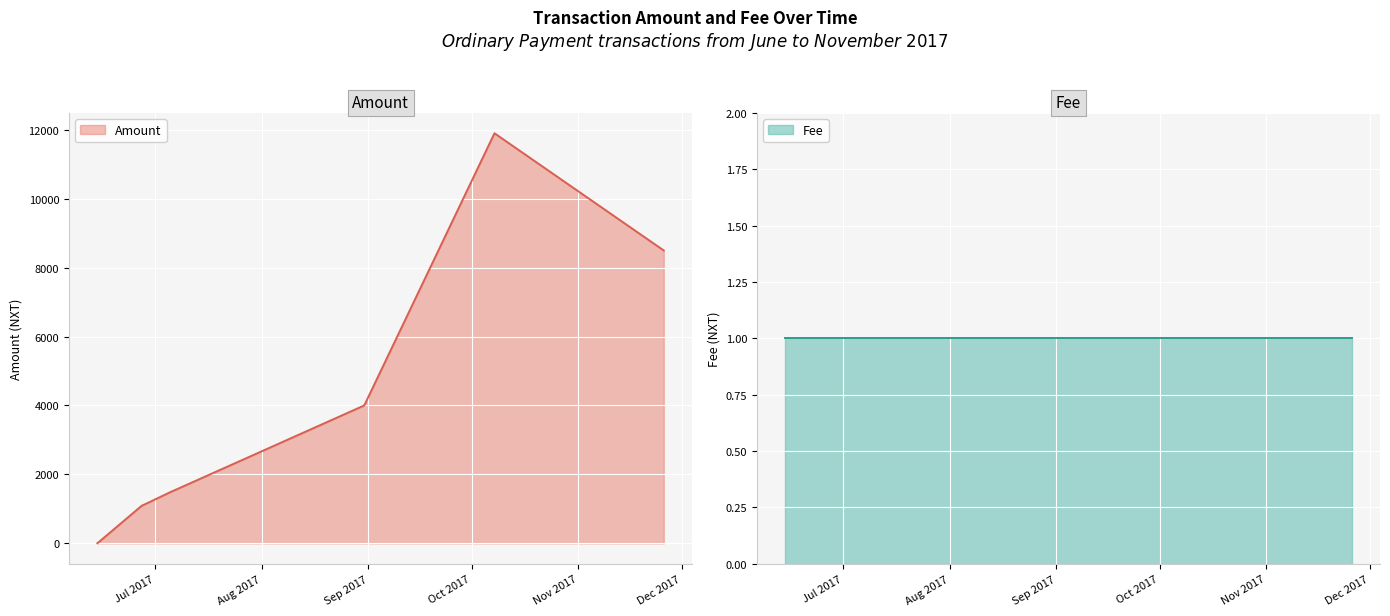

Rank the categories by value from lowest to highest.

2017-06-14 06:08:22, 2017-06-14 09:41:01, 2017-06-14 10:23:02, 2017-06-27 09:00:37, 2017-06-27 06:17:15, 2017-07-05 19:21:08, 2017-07-05 18:41:36, 2017-08-30 19:04:48, 2017-08-30 18:31:07, 2017-11-25 19:25:49, 2017-11-25 19:02:52, 2017-10-07 15:29:21, 2017-10-07 15:10:41